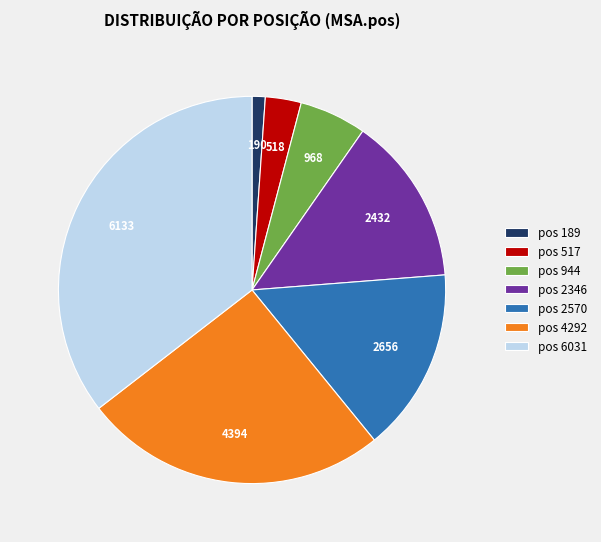

Which category has the biggest portion of the pie?

pos 6031